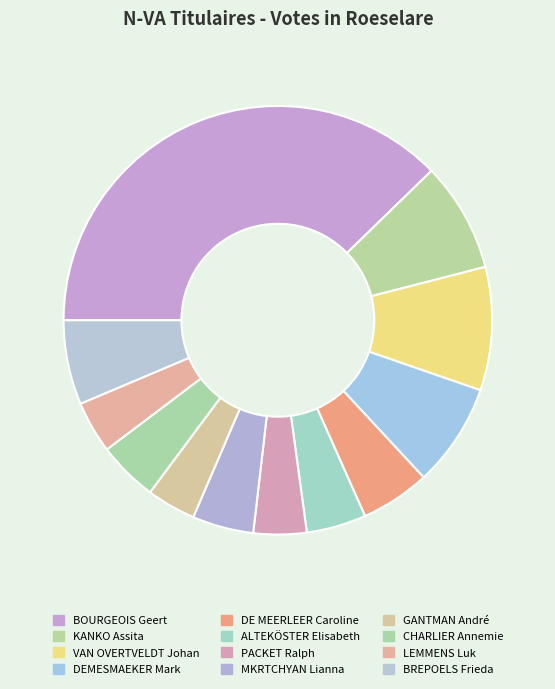

To the nearest percent, what is the difference between the DEMESMAEKER Mark and CHARLIER Annemie slice percentages?

3%